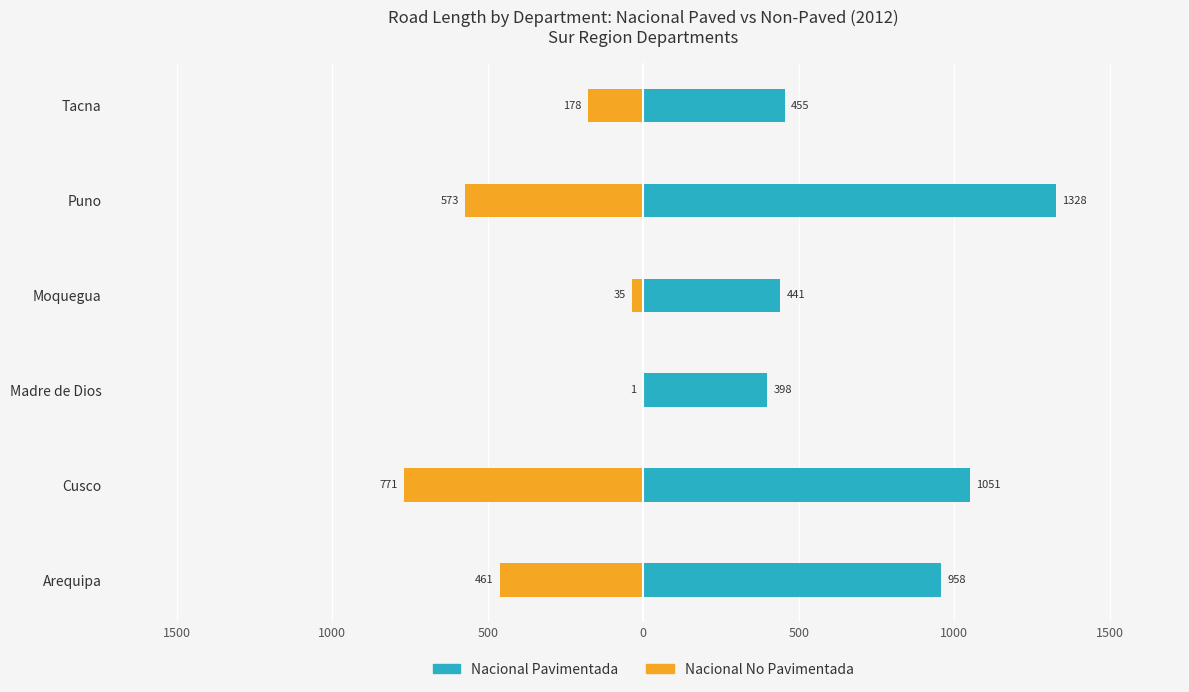

What is the minimum value shown in the chart?

-770.6